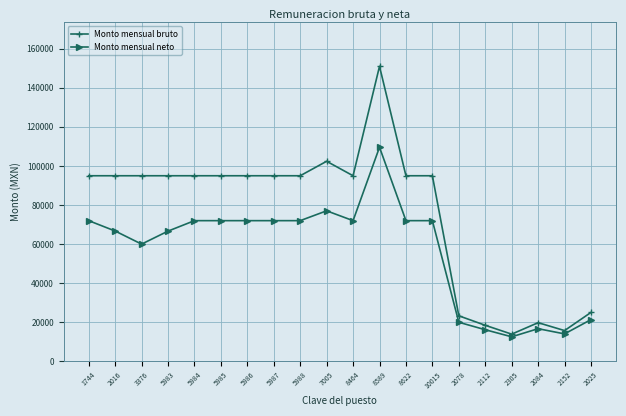

How many lines are shown in the chart?

2